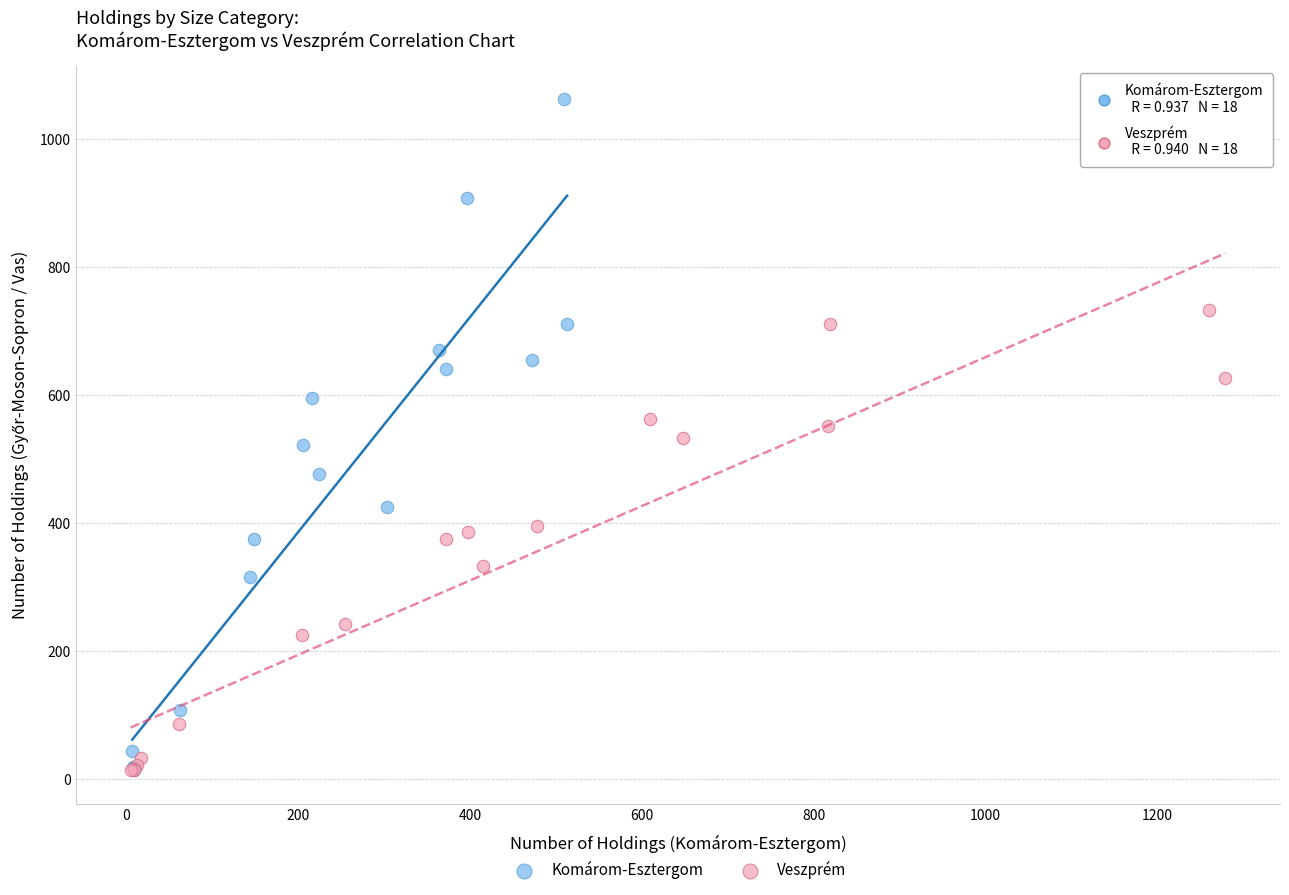

Which series reaches the maximum Y coordinate?

Komárom-Esztergom